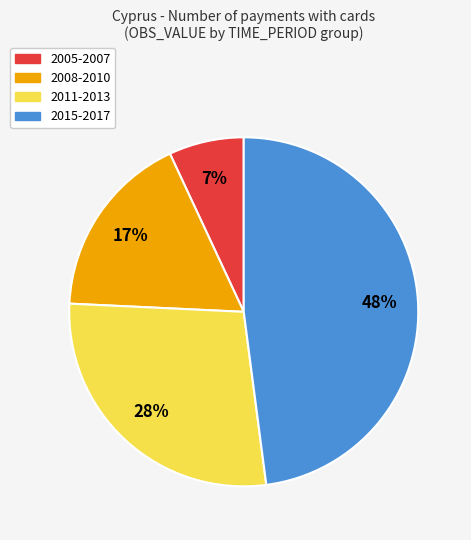

Does any single category account for the majority?

No